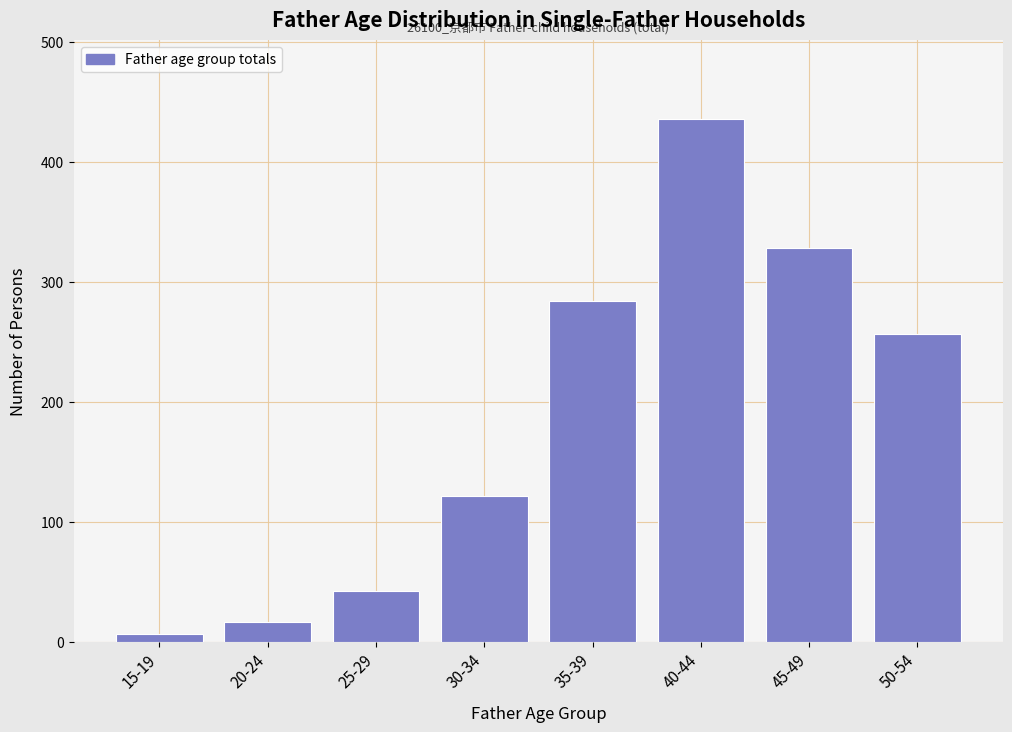

Reading left to right, extract all data points from this chart.

6	16	42	121	284	436	328	256